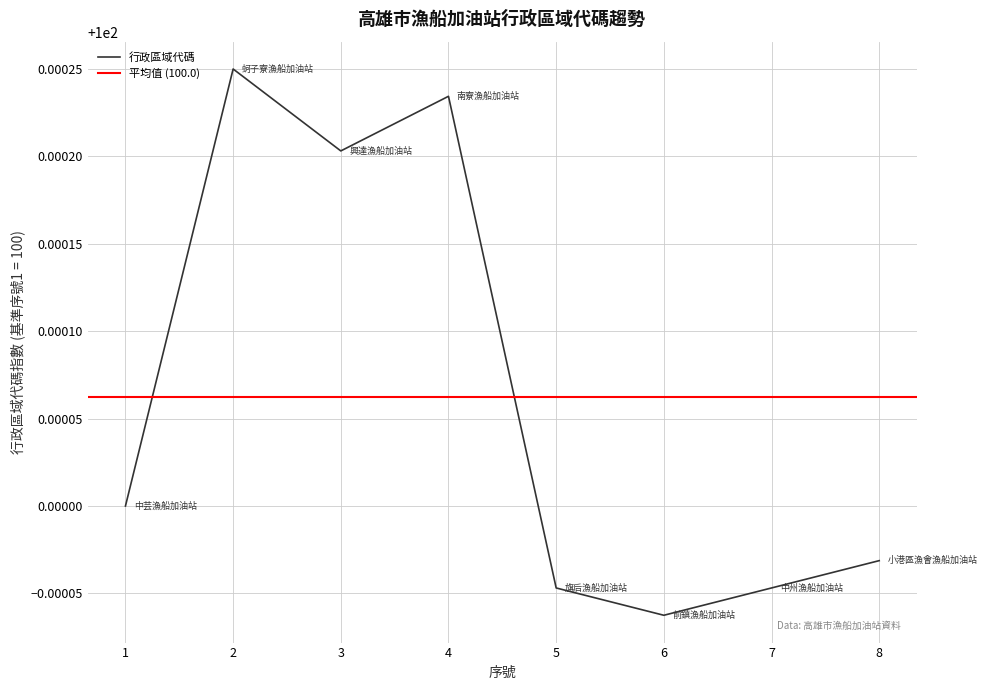

What is the value of the 1st point from the left?

100.0